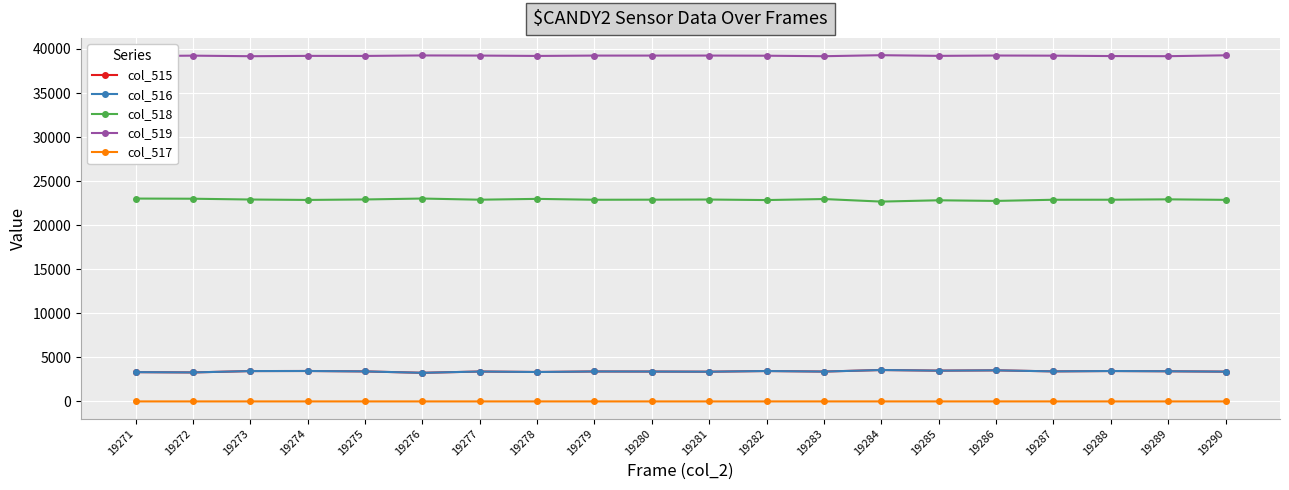

True or false: col_519 and col_518 cross at least once.

False